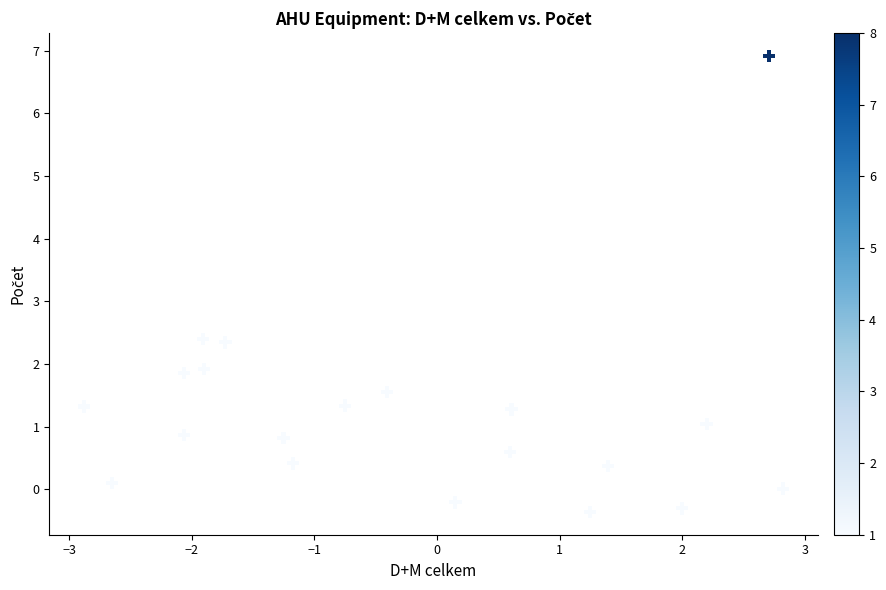

What is the range of Y values (max minus min)?

7.3